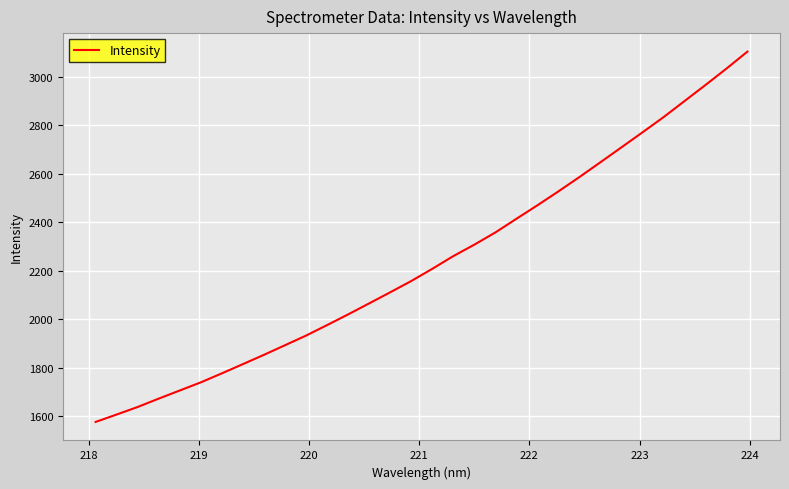

What is the maximum value shown in the chart?

3102.6